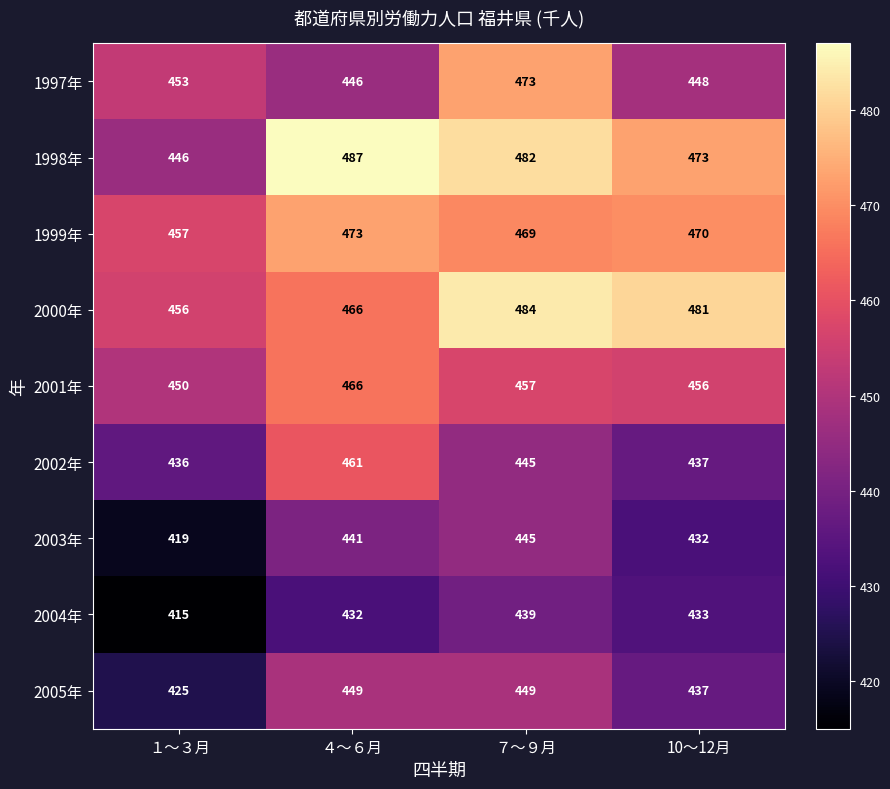

What is the maximum value shown in the chart?

487